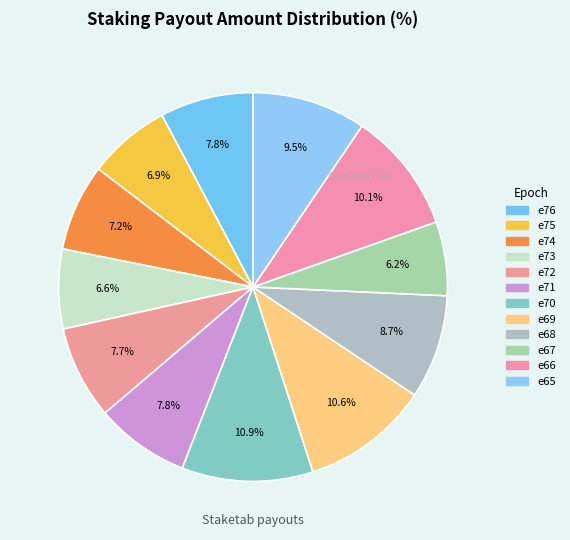

Count the number of slices in the pie.

12